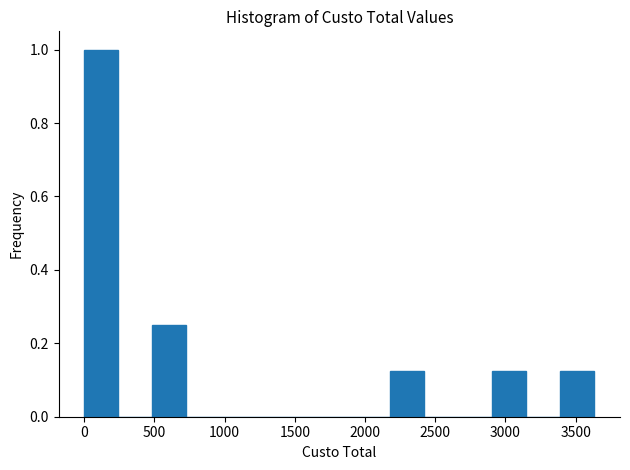

Reading left to right, transcribe this chart: for each bar, give the range it covers on the x-axis and its height. Neither the bar edges nor the heights are printed on the chart, so give them approximately, as read against the axes.

0 to 250: 1.00
250 to 500: 0
500 to 750: 0.26
750 to 950: 0
950 to 1200: 0
1200 to 1450: 0
1450 to 1700: 0
1700 to 1950: 0
1950 to 2200: 0
2200 to 2400: 0.12
2400 to 2650: 0
2650 to 2900: 0
2900 to 3150: 0.12
3150 to 3400: 0
3400 to 3650: 0.12